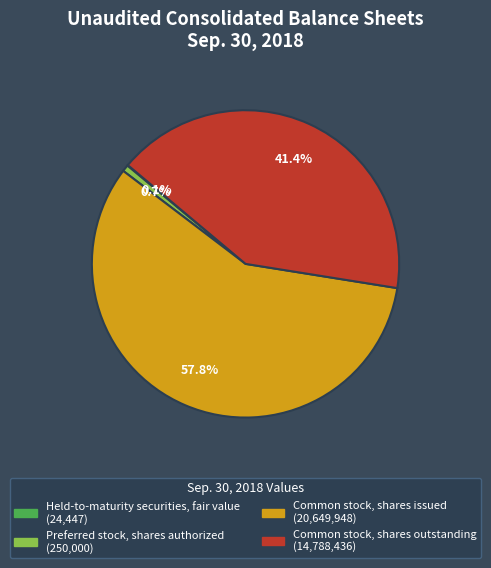

What is the largest slice in the pie chart?

Common stock, shares issued